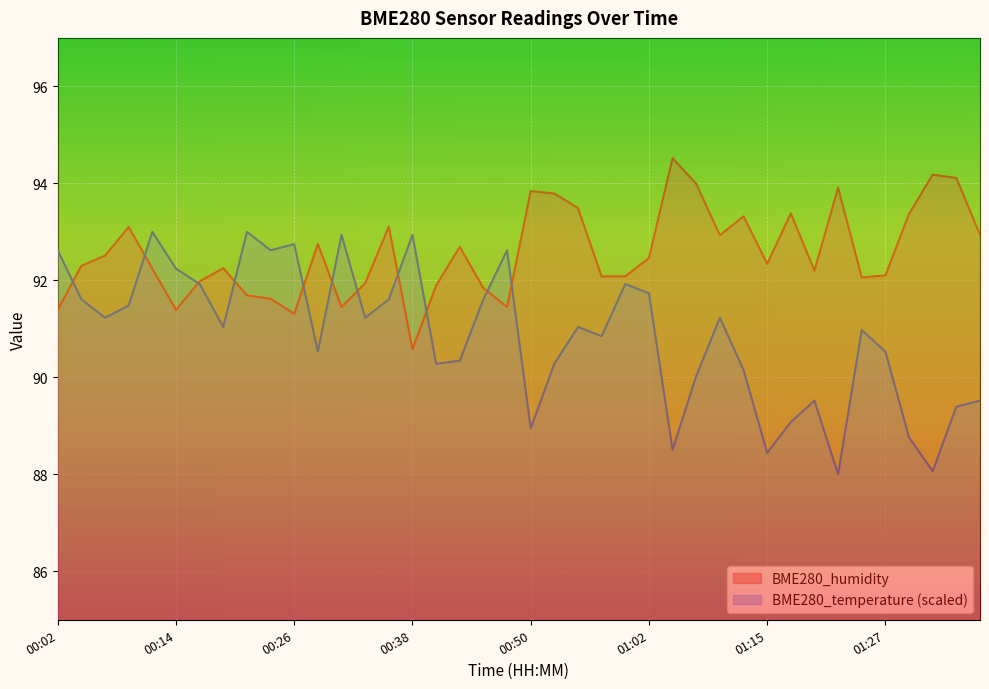

At which label does BME280_humidity first exceed 92?

00:04